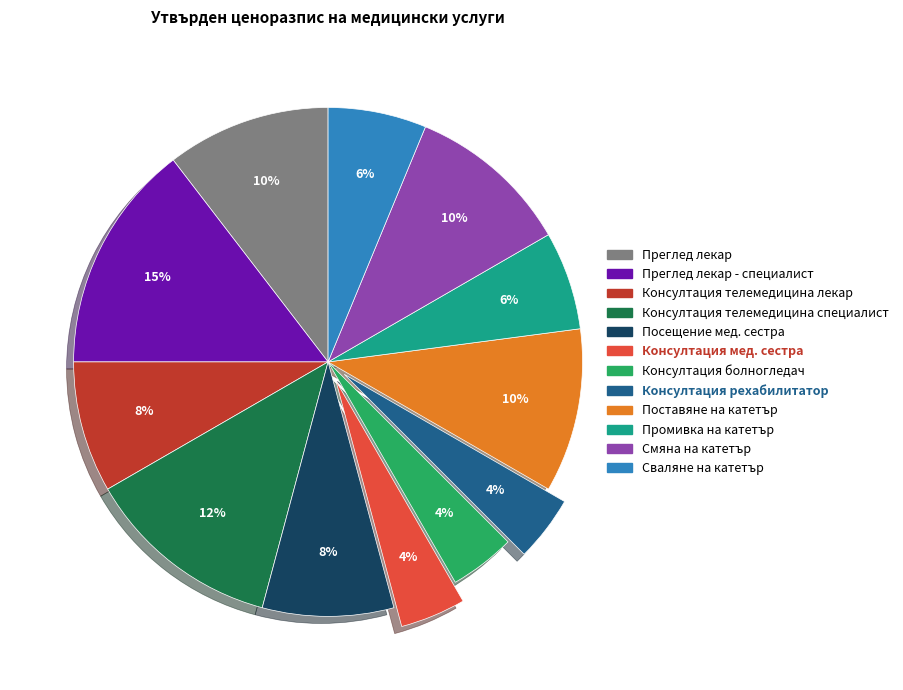

Does any single category account for the majority?

No